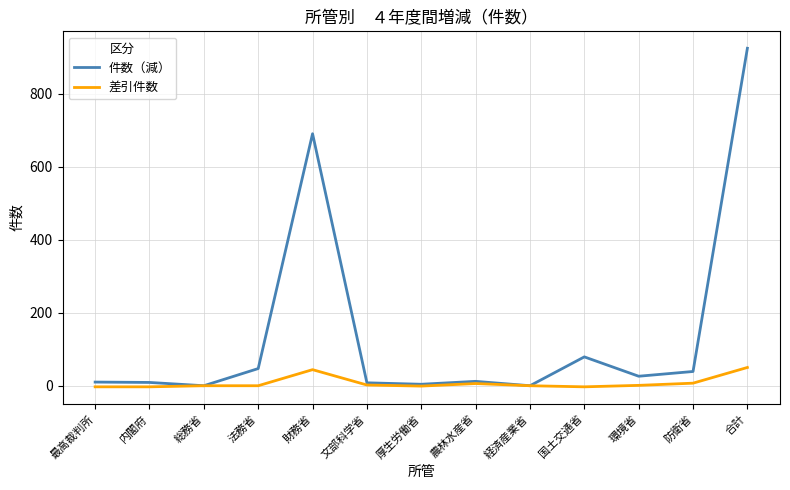

Which series has the widest spread of values?

件数（減）